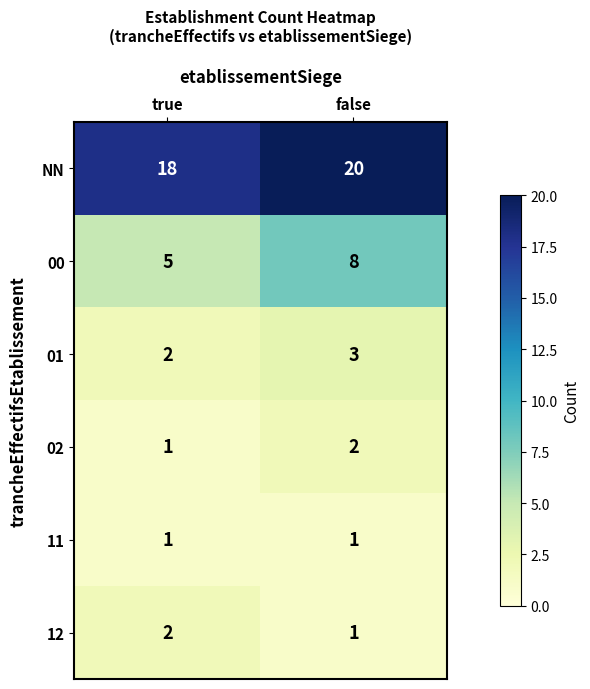

What is the sum of the 01 values at true and false?

5